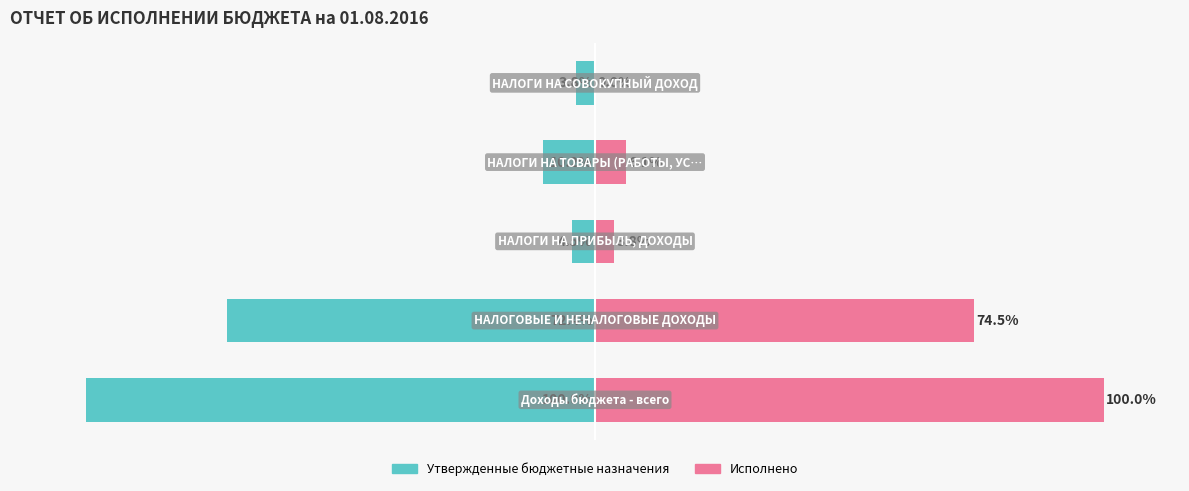

Which series changed the most between 1 and 4?

Исполнено